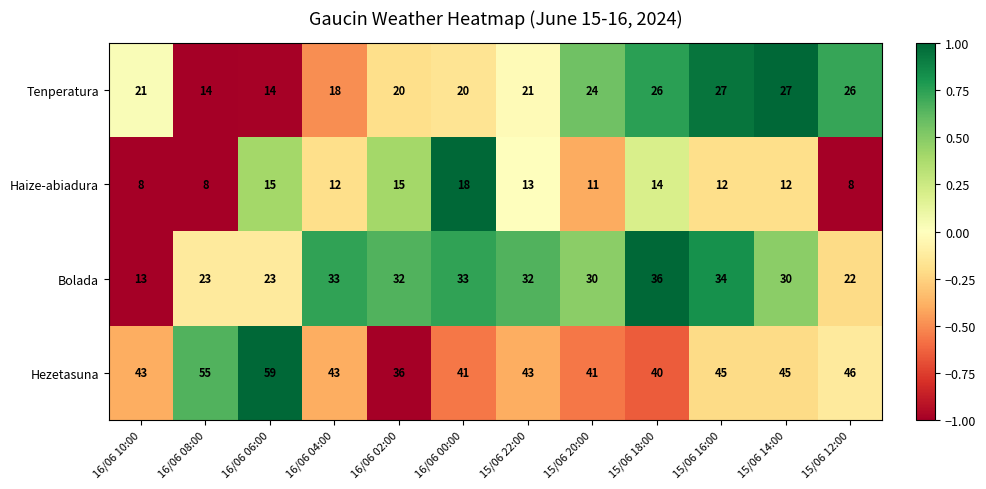

What is the minimum value shown in the chart?

8